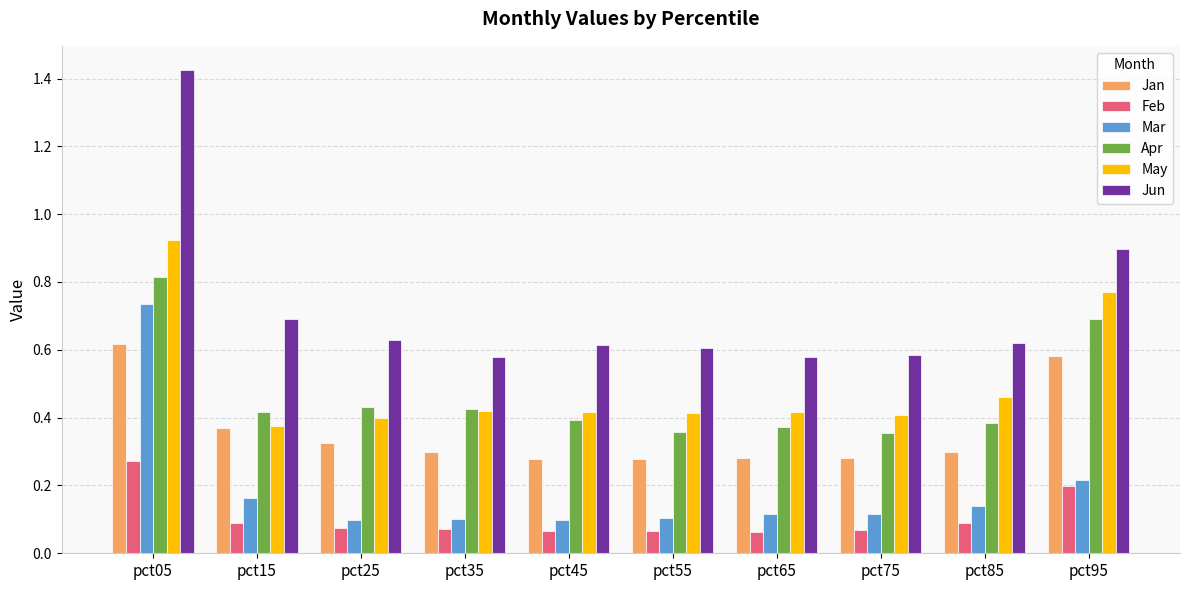

How many distinct data groups are displayed?

6